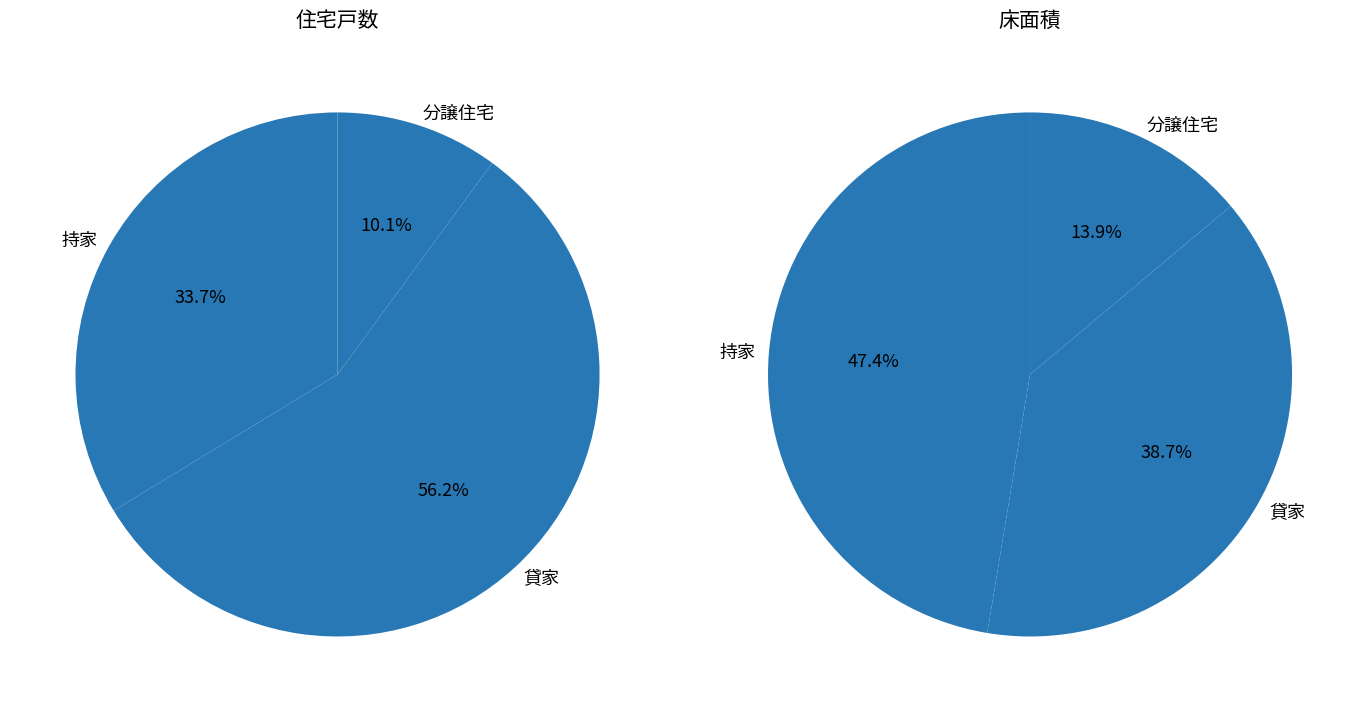

True or false: 分譲住宅 accounts for 24% of the total.

False